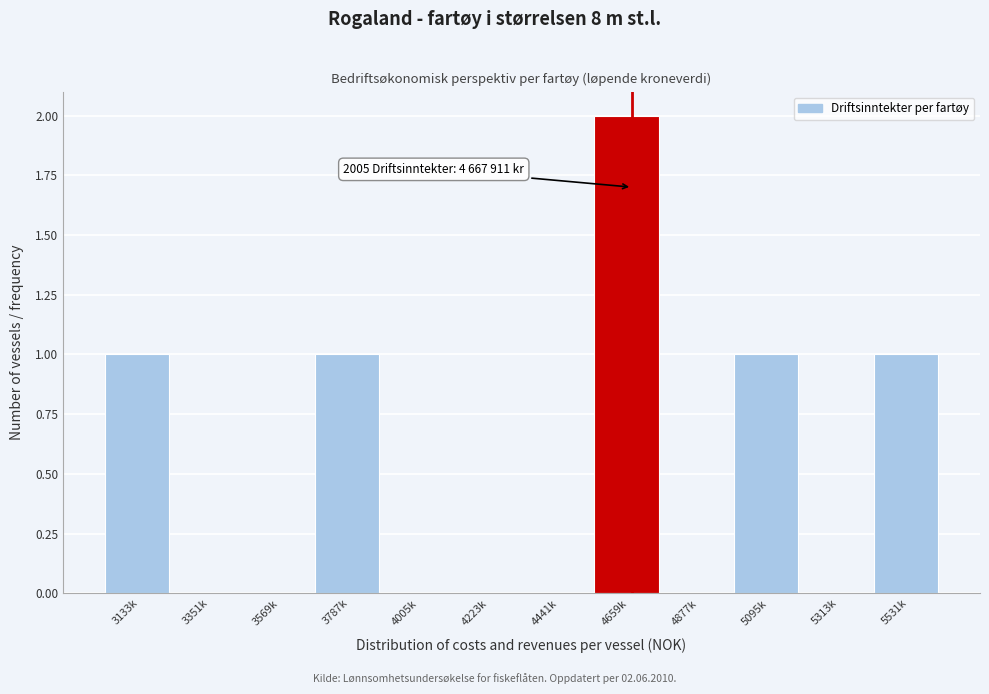

Reading left to right, transcribe all the data shown in this chart.

3133k=1	3351k=0	3569k=0	3787k=1	4005k=0	4223k=0	4441k=0	4659k=2	4877k=0	5095k=1	5313k=0	5531k=1